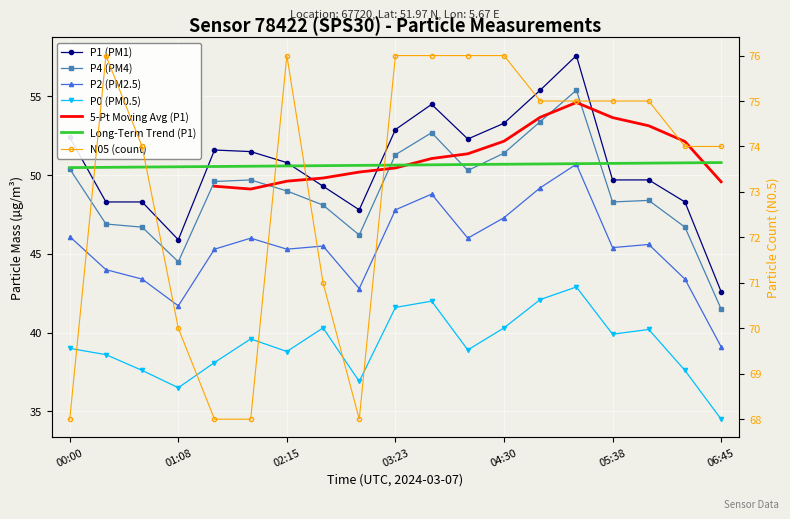

What is the lowest value of the P2 series?

39.1